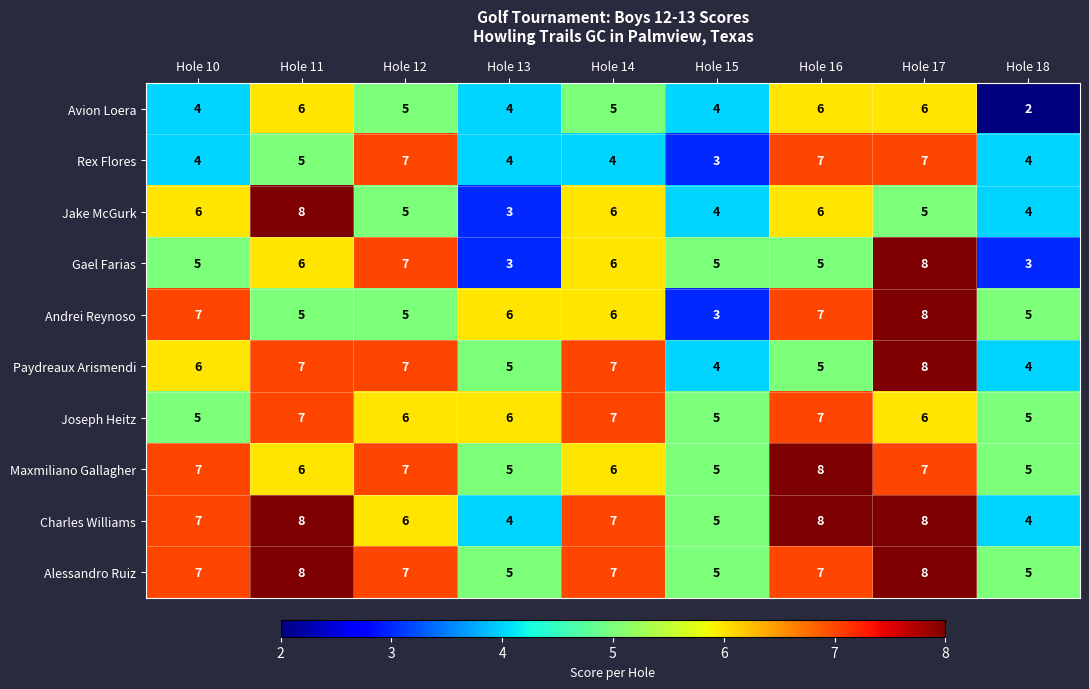

Between Hole 11 and Hole 13, which series saw the biggest shift?

Jake McGurk